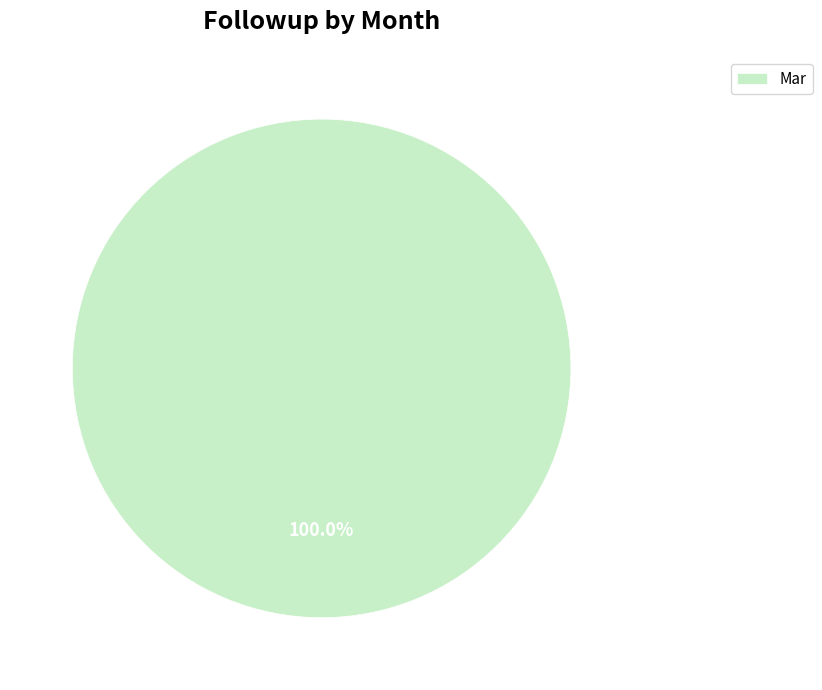

Which slice represents more than half of the pie?

Mar